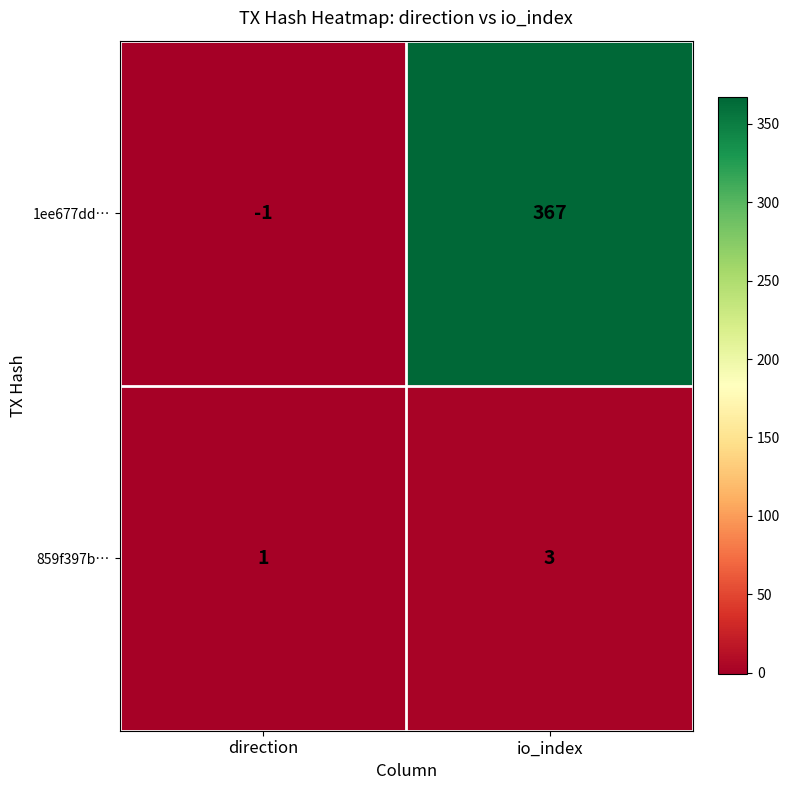

What is the sum of all 1ee677dd… values?

366